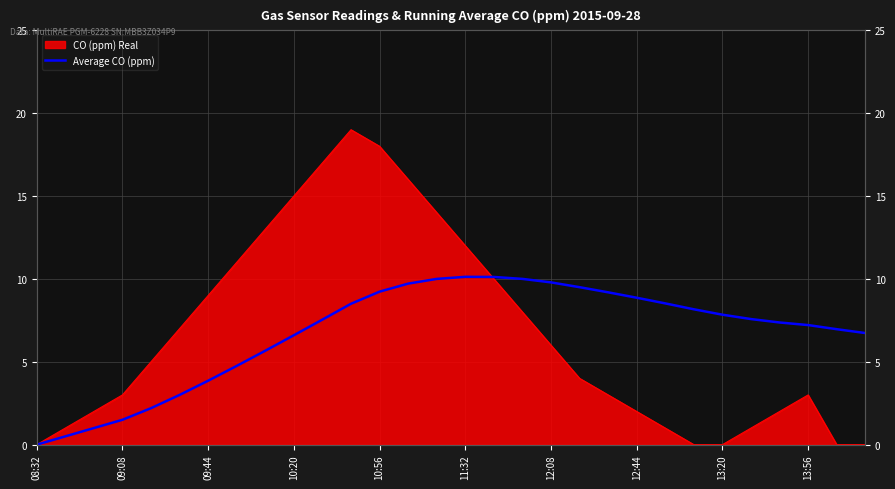

Is it true that the value at 23 is 8.2?

True